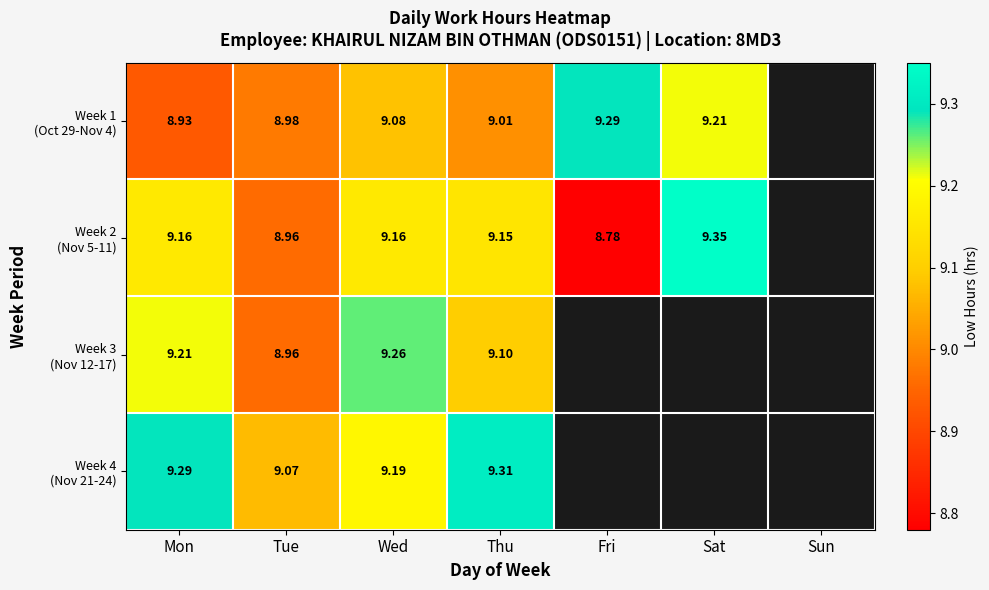

The value of Week 2 (Nov 5-11) at Thu is 15.1. True or false?

False